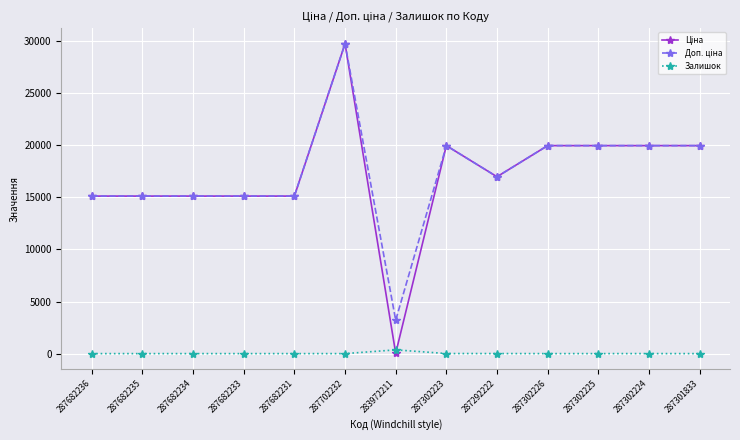

What is the total value across all series at 287702232?

59494.5